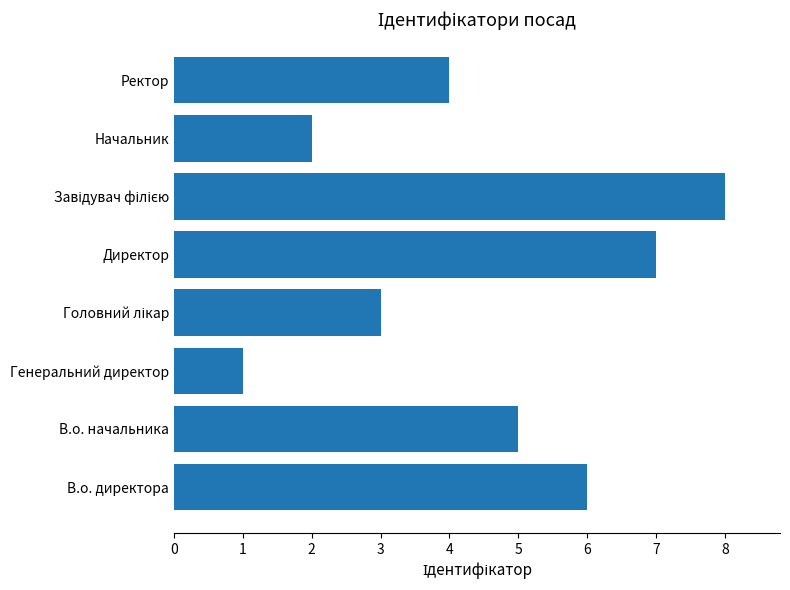

Which category has the lowest value across all series?

Генеральний директор